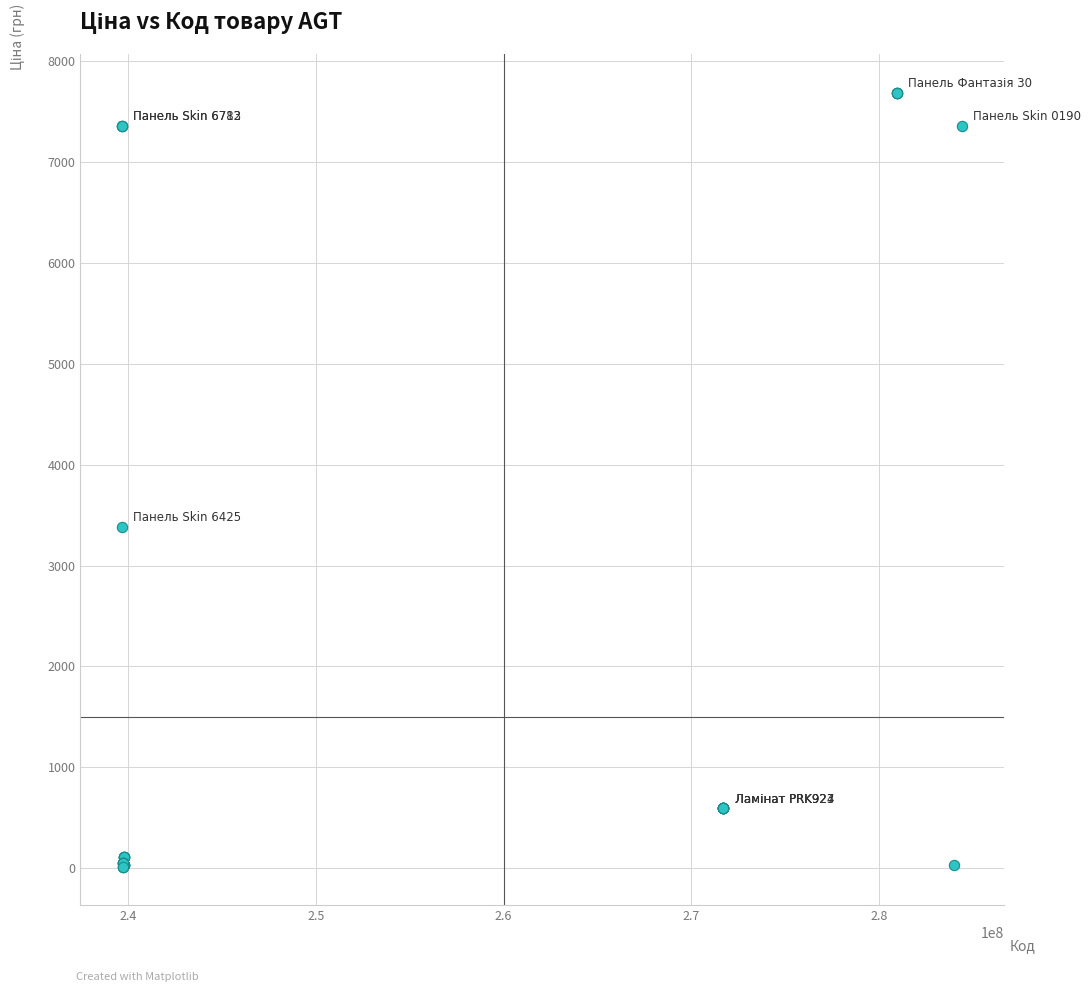

What Y value in the scatter plot is closest to 3851?

3385.7